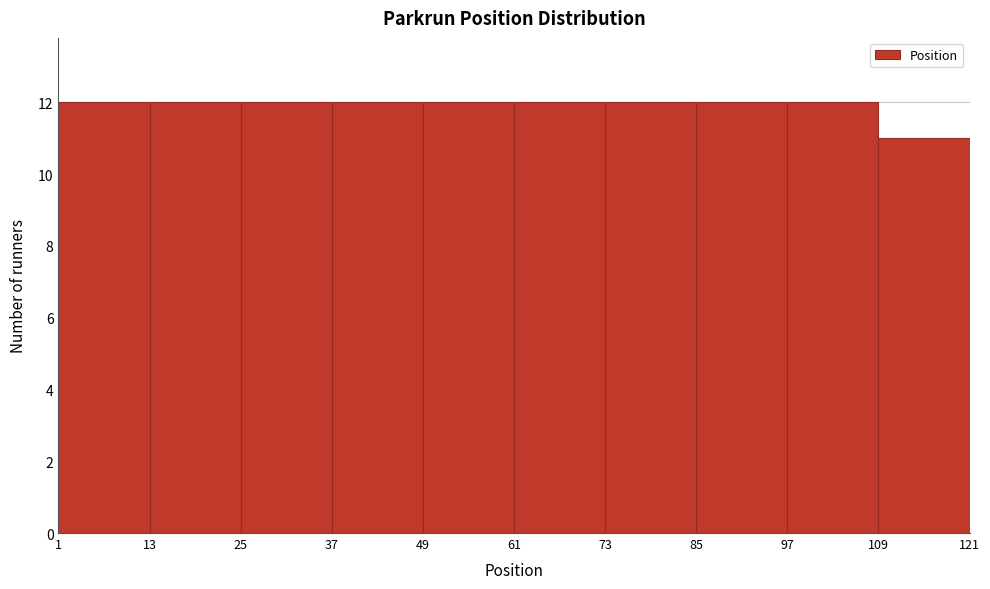

What is the height of the bar covering 97 to 109 on the x-axis? The values are not printed on the chart, so give them approximately, as read against the axis.

12